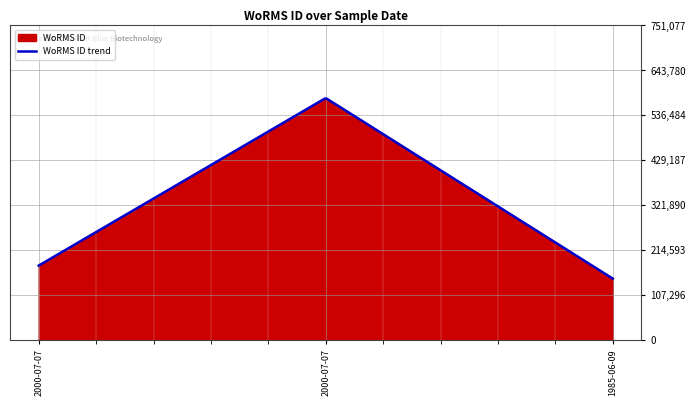

Reading right to left, list all the values displayed in this chart.

146585	577752	177649